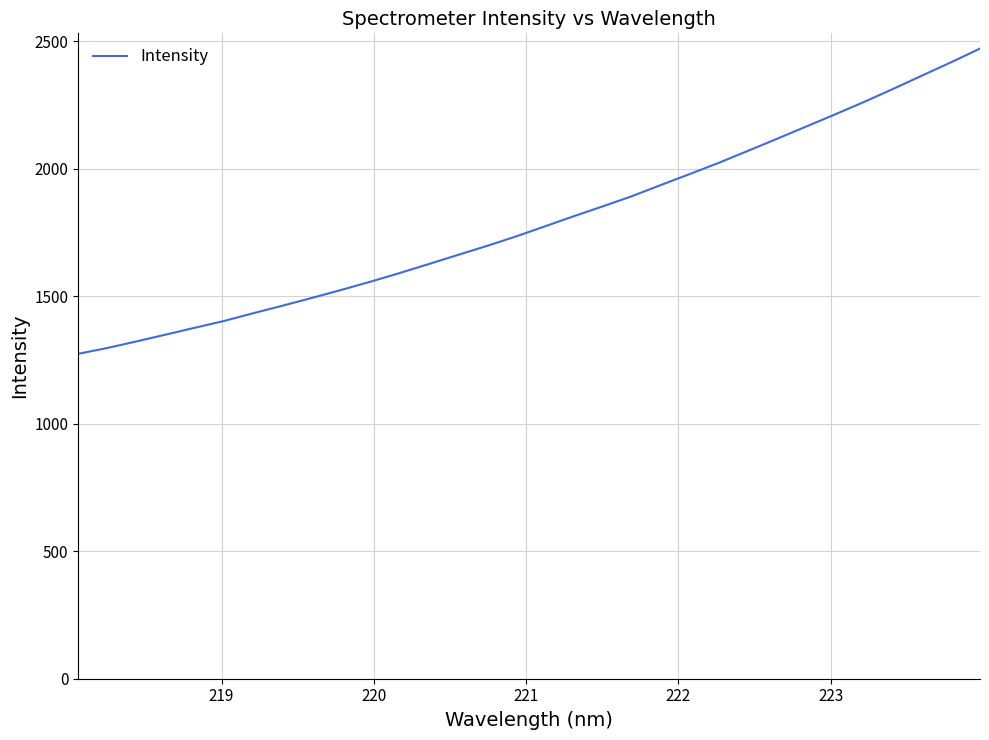

What is the difference between the second highest and second lowest values?

1120.2